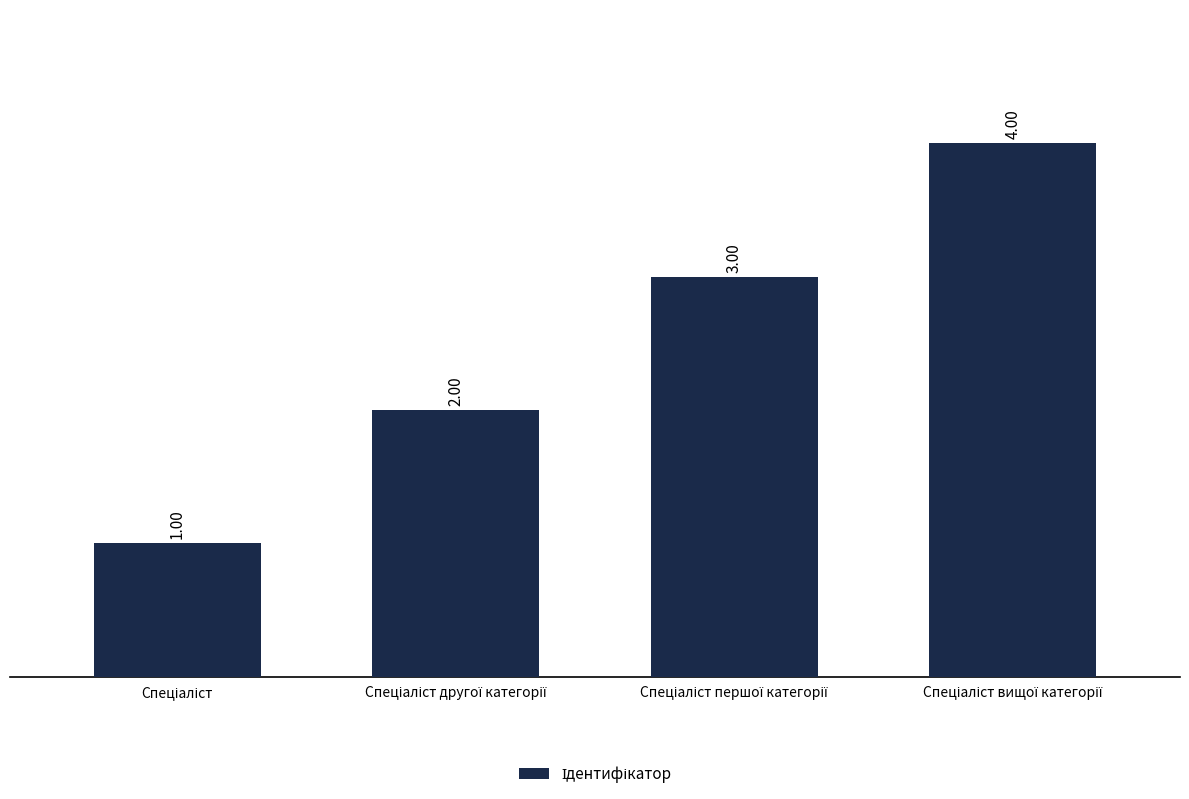

What is the sum of all values?

10